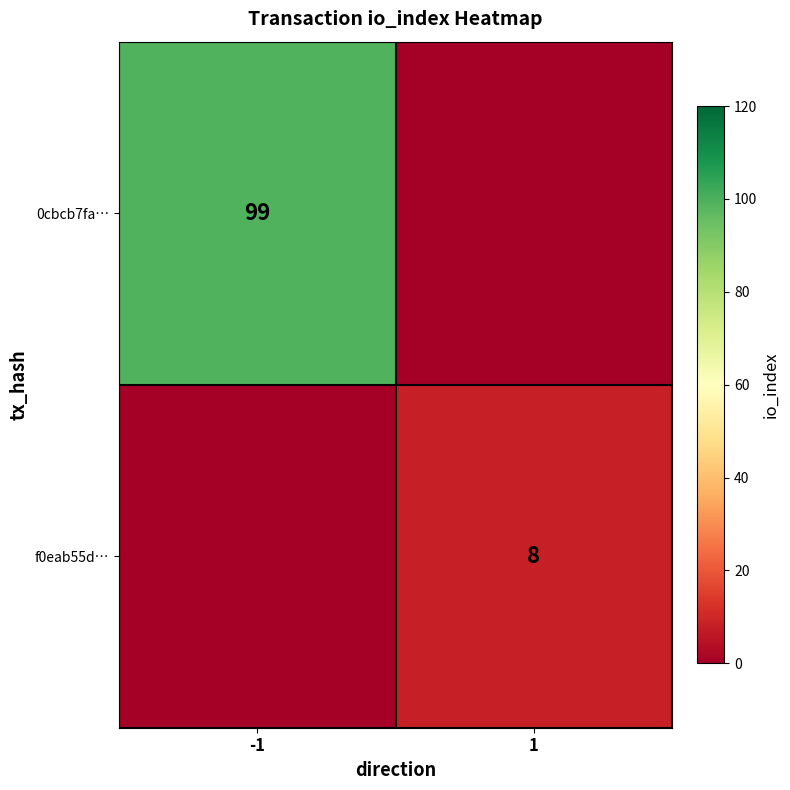

Is the value of f0eab55d… at 1 greater than the value of 0cbcb7fa… at -1?

No